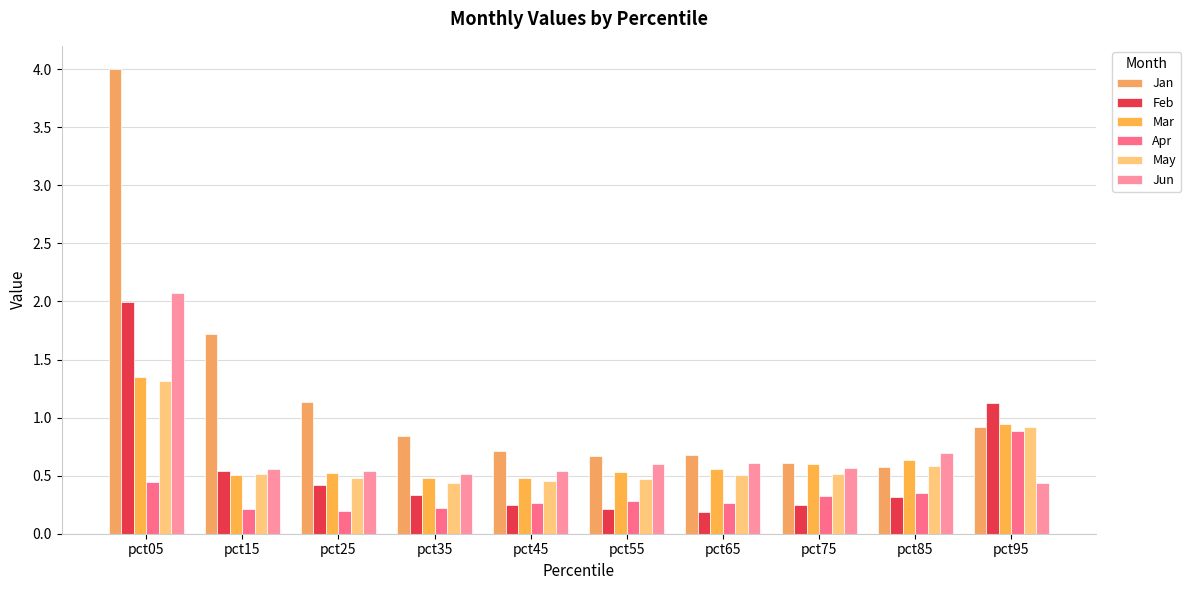

Reading left to right, transcribe all the data shown in this chart.

Jan: 4.0	1.7	1.1	0.8	0.7	0.7	0.7	0.6	0.6	0.9
Feb: 2.0	0.5	0.4	0.3	0.2	0.2	0.2	0.2	0.3	1.1
Mar: 1.3	0.5	0.5	0.5	0.5	0.5	0.6	0.6	0.6	0.9
Apr: 0.4	0.2	0.2	0.2	0.3	0.3	0.3	0.3	0.4	0.9
May: 1.3	0.5	0.5	0.4	0.5	0.5	0.5	0.5	0.6	0.9
Jun: 2.1	0.6	0.5	0.5	0.5	0.6	0.6	0.6	0.7	0.4